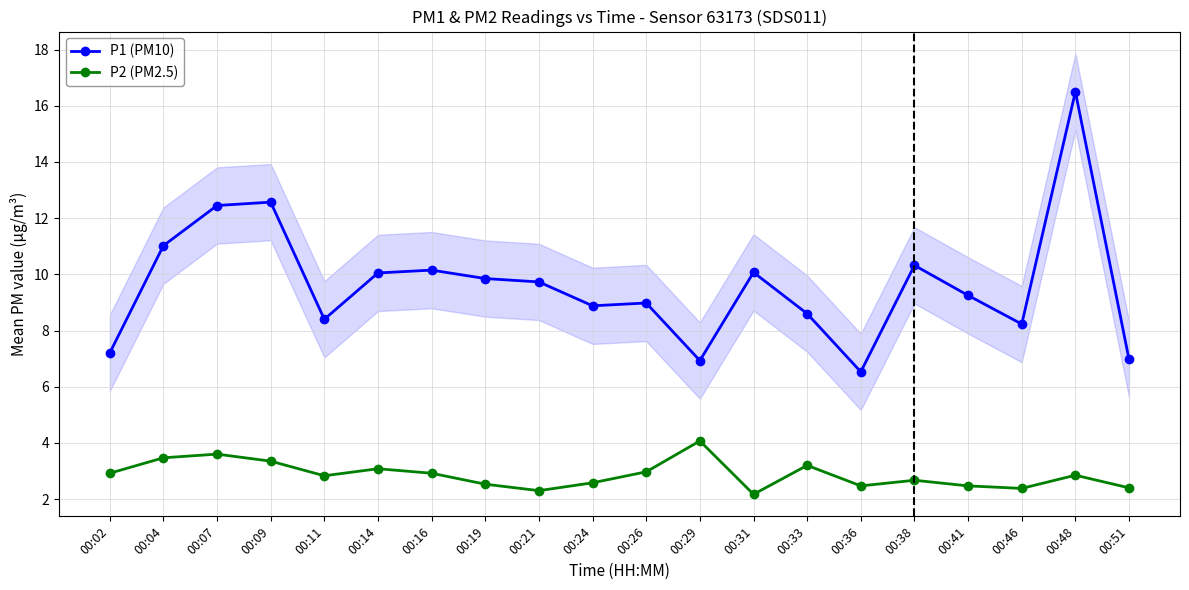

What is the difference between the maximum and minimum values in the P1 (PM10) series?

10.0